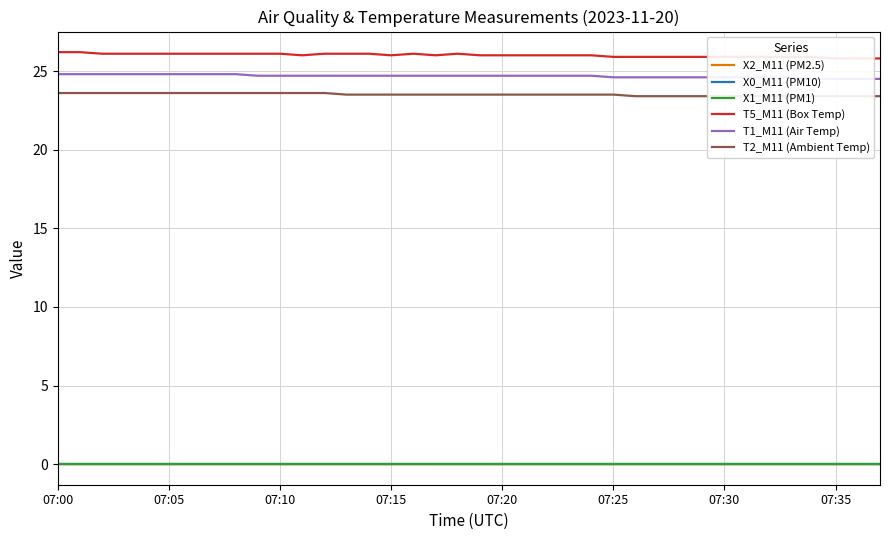

True or false: T1_M11 (Air Temp) and T5_M11 (Box Temp) intersect in this chart.

False